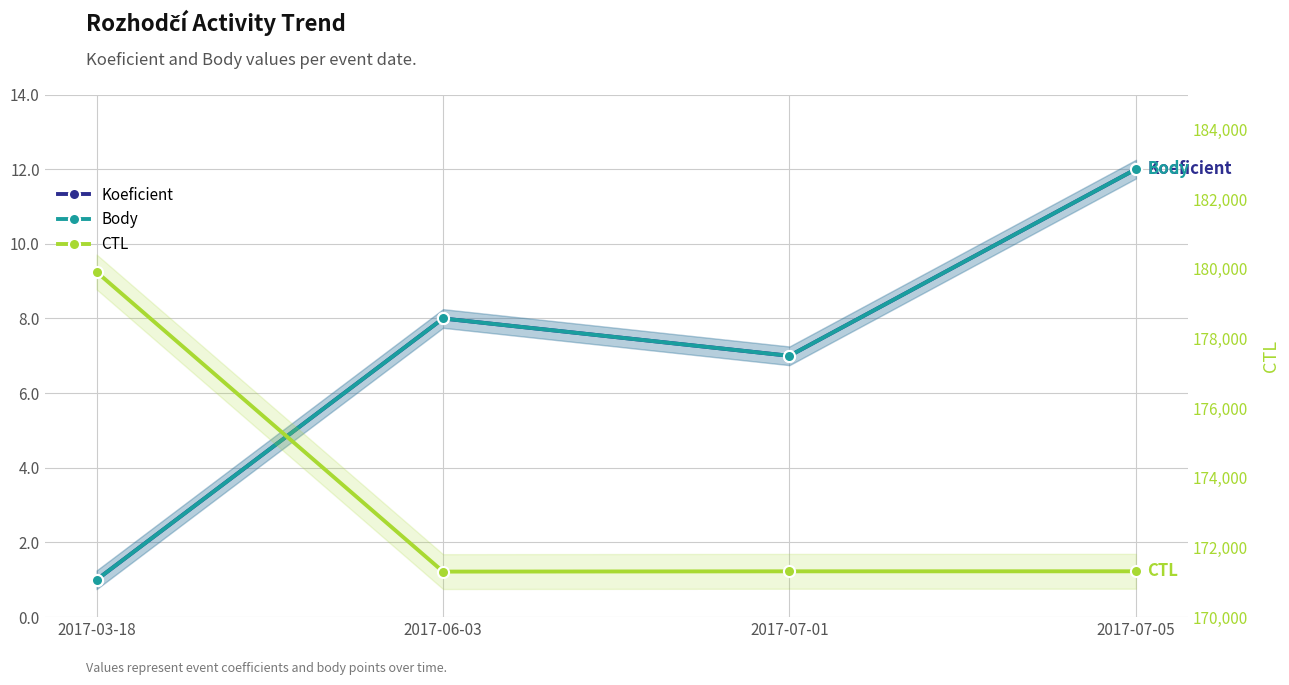

Reading right to left, list all the values displayed in this chart.

Koeficient: 2017-07-05=12	2017-07-01=7	2017-06-03=8	2017-03-18=1
Body: 2017-07-05=12	2017-07-01=7	2017-06-03=8	2017-03-18=1
CTL: 2017-07-05=171316	2017-07-01=171315	2017-06-03=171307	2017-03-18=179907